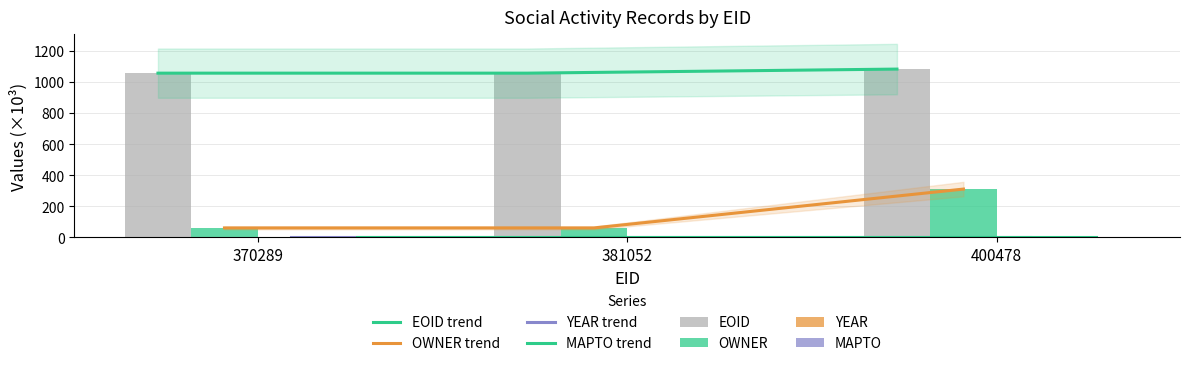

What is the total value across all series at 400478?

1393.4